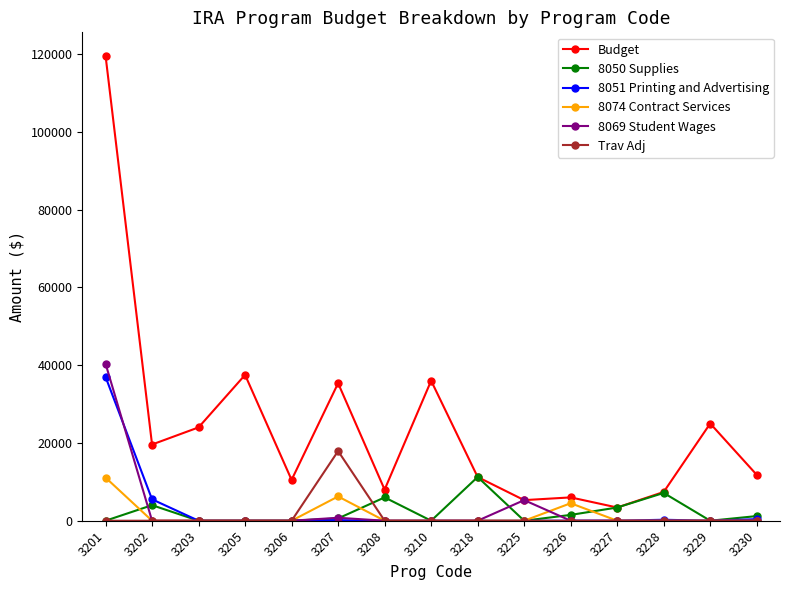

What is the highest value of the Budget series?

119600